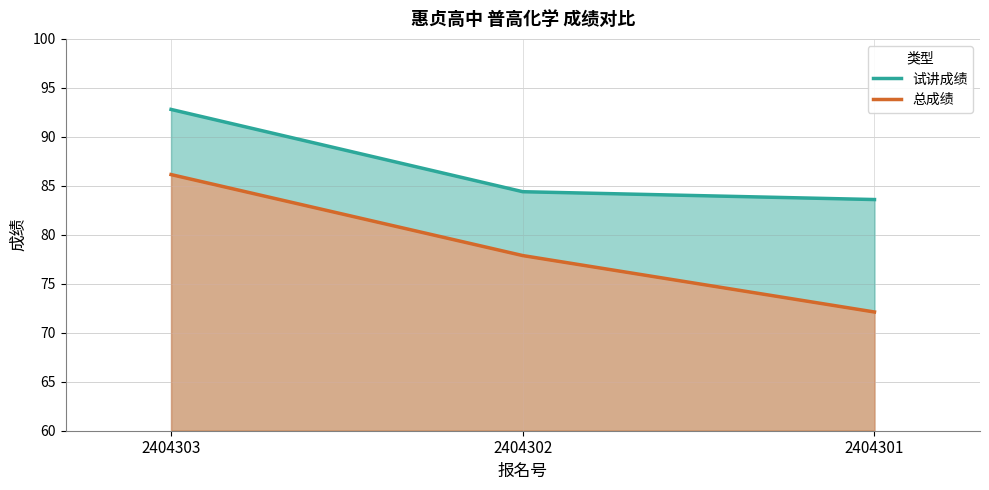

The 试讲成绩 series shows 142.6 at 2404303. True or false?

False